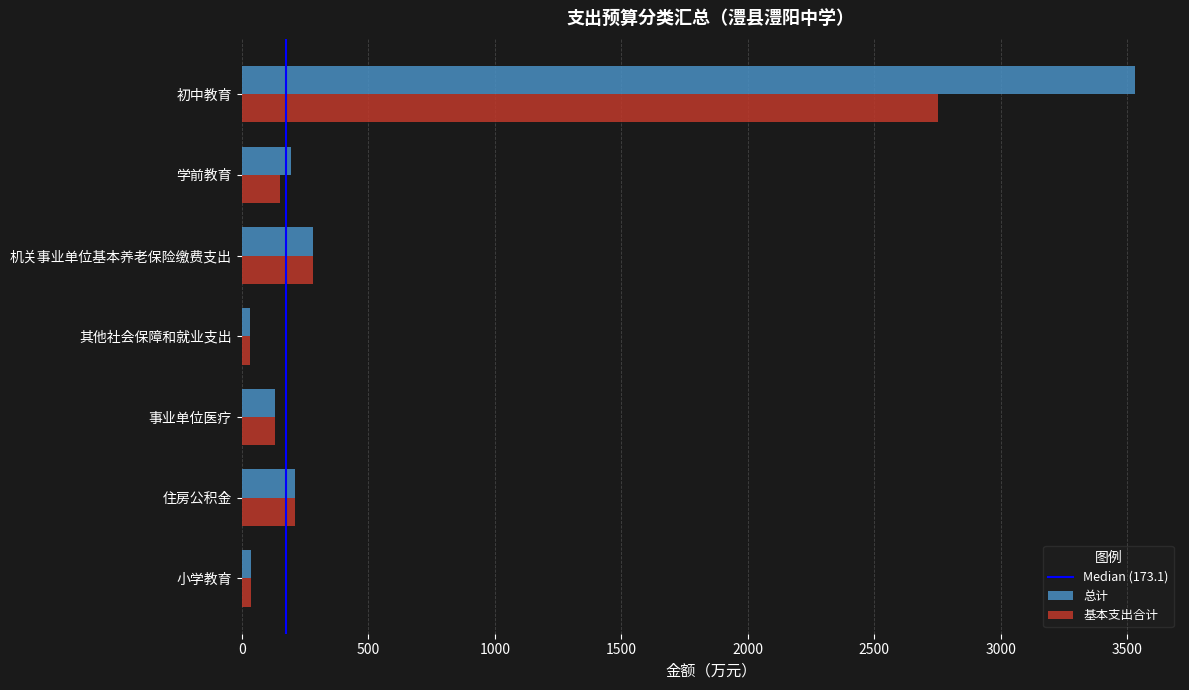

What is the total value across all series at 机关事业单位基本养老保险缴费支出?

559.8